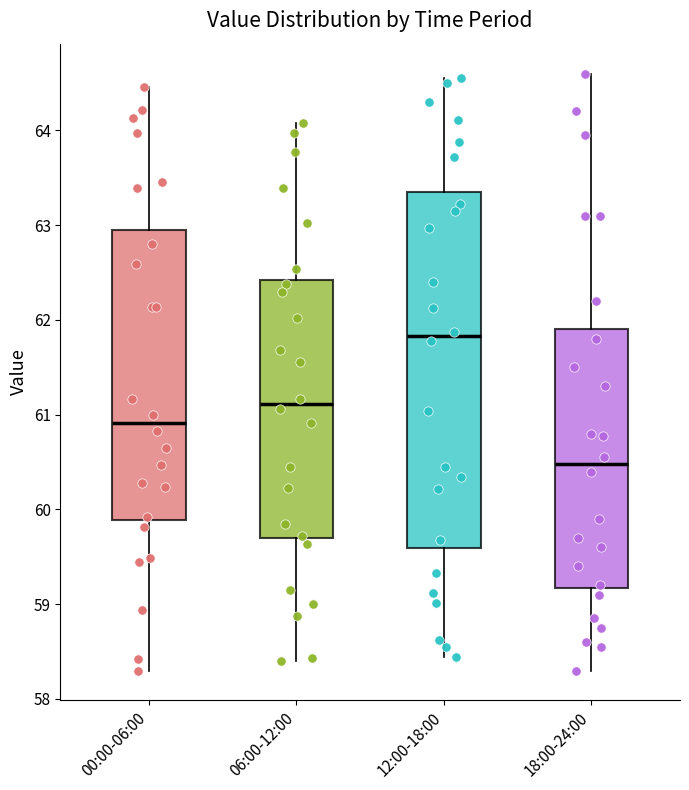

Which box has the highest median line?

12:00-18:00